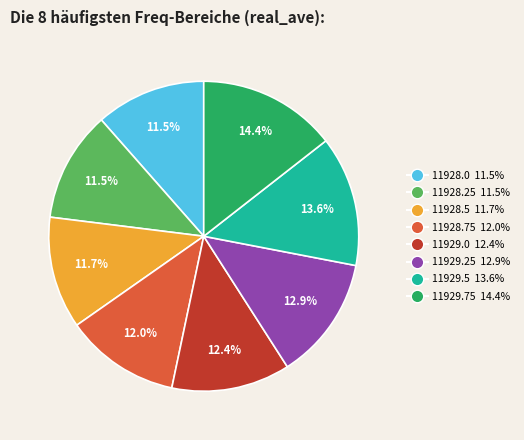

To the nearest percent, what is the combined percentage of 11928.0 and 11929.25?

24%